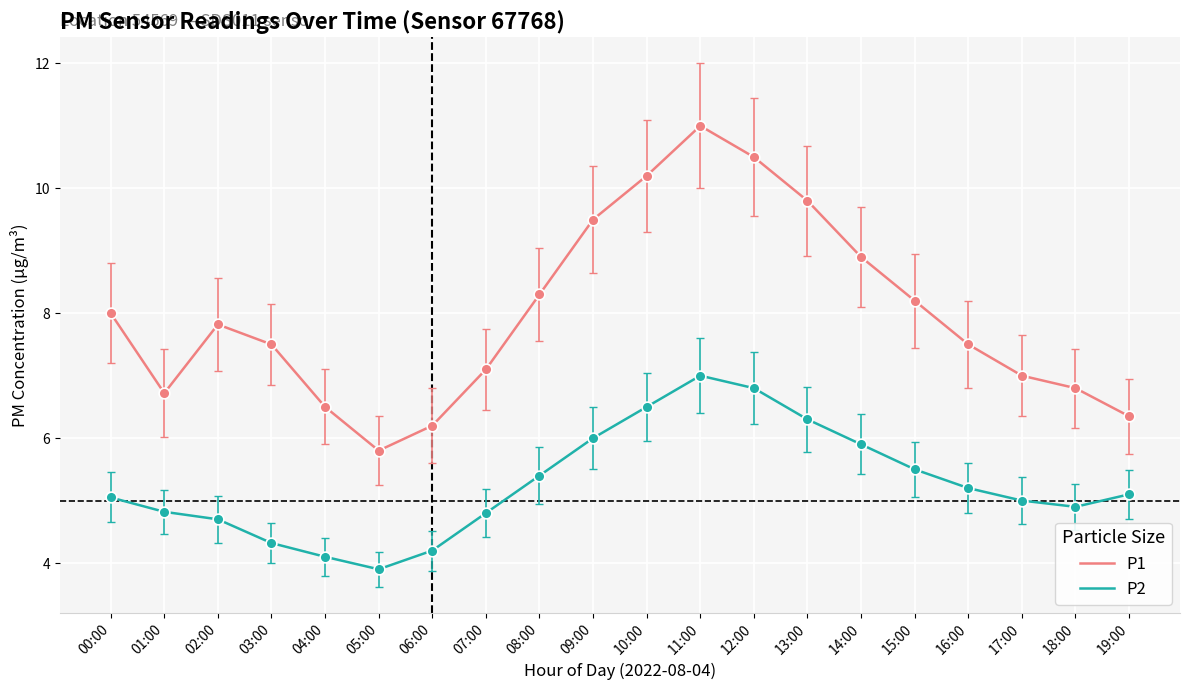

At how many categories does at least one series exceed 10?

3